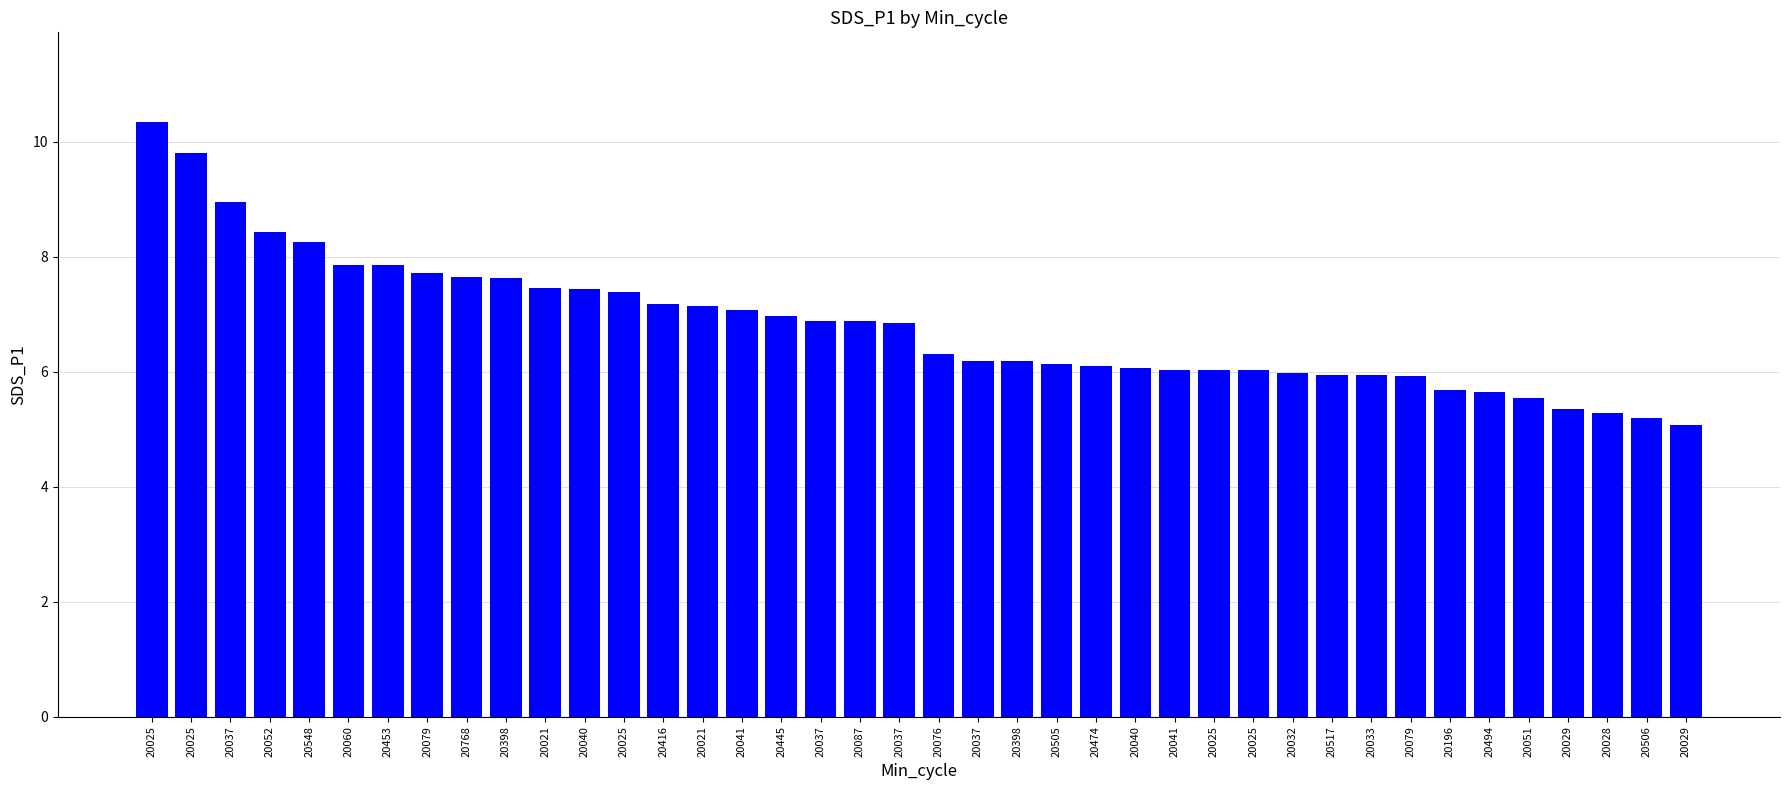

Reading left to right, what are all the values shown in this chart?

10.3	9.8	8.9	8.4	8.2	7.8	7.8	7.7	7.7	7.6	7.5	7.4	7.4	7.2	7.2	7.1	7.0	6.9	6.9	6.8	6.3	6.2	6.2	6.1	6.1	6.1	6.0	6.0	6.0	6.0	6.0	6.0	5.9	5.7	5.7	5.5	5.3	5.3	5.2	5.1